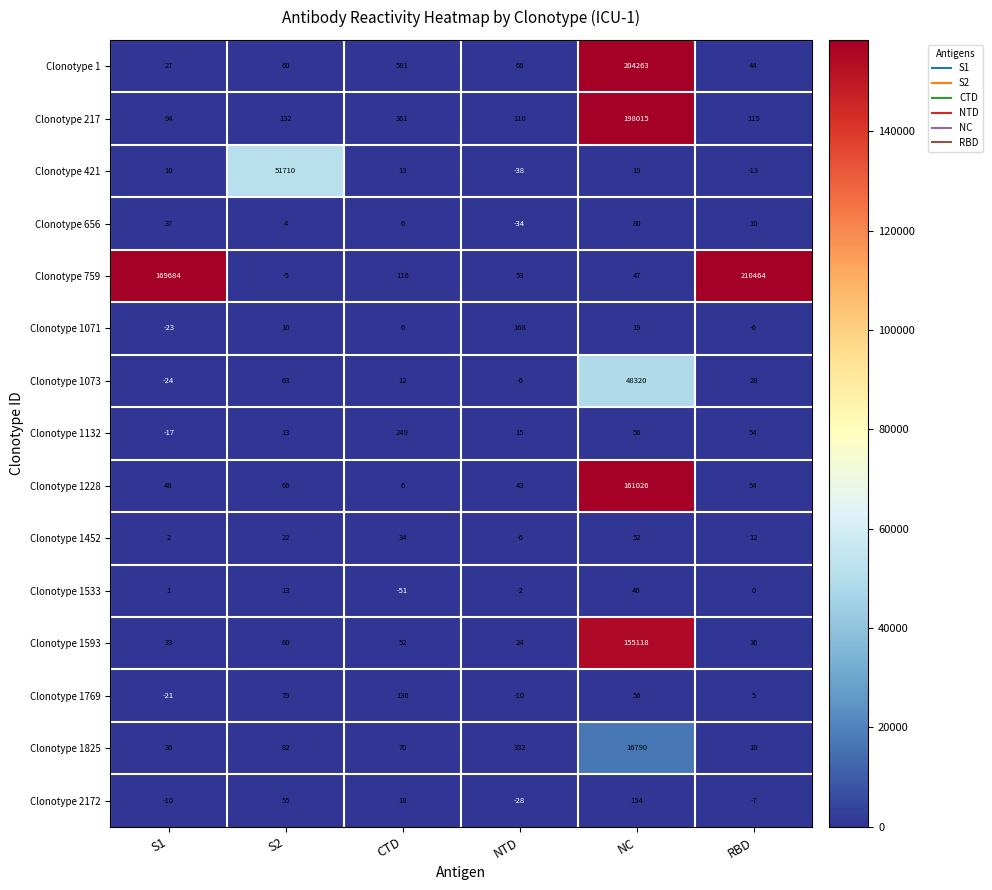

At how many categories does at least one series exceed 75678?

3